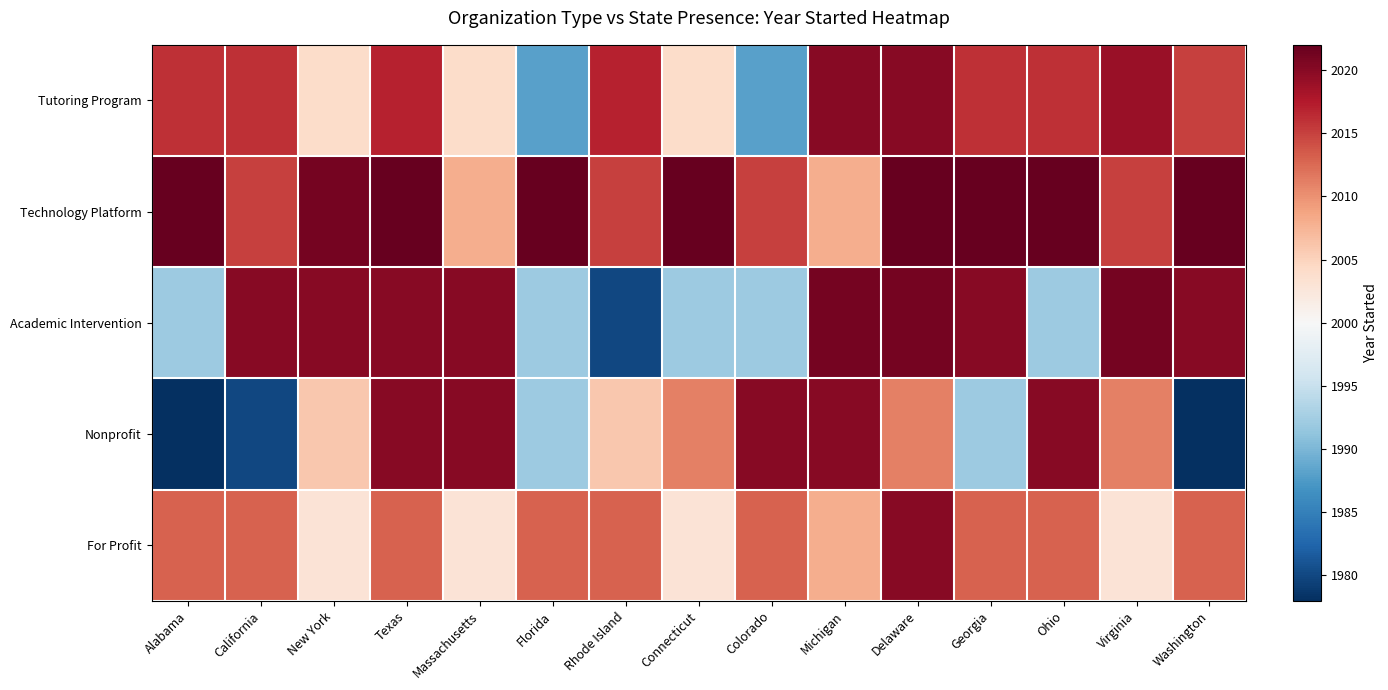

What is the total value across all series at Colorado?

10028